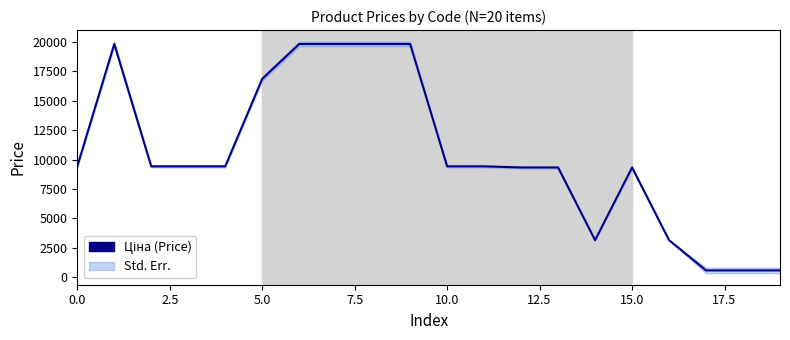

What is the label of the 7th point from the right?

13